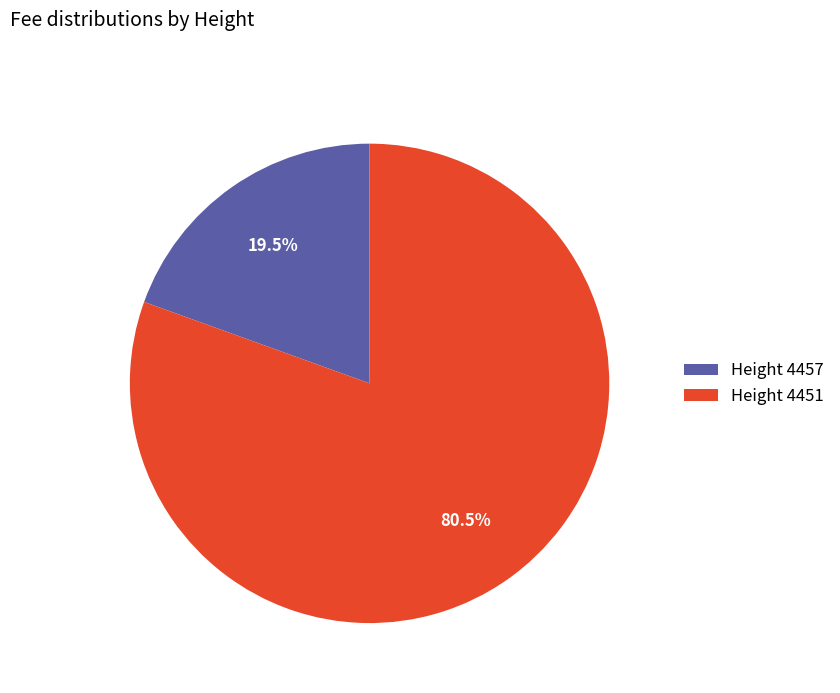

Which has a higher value, Height 4457 or Height 4451?

Height 4451